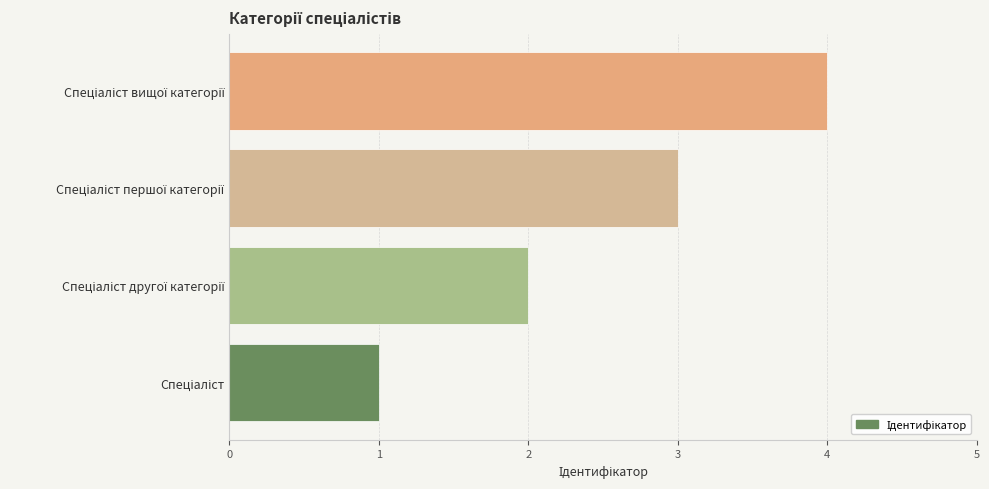

What is the sum of all values?

10